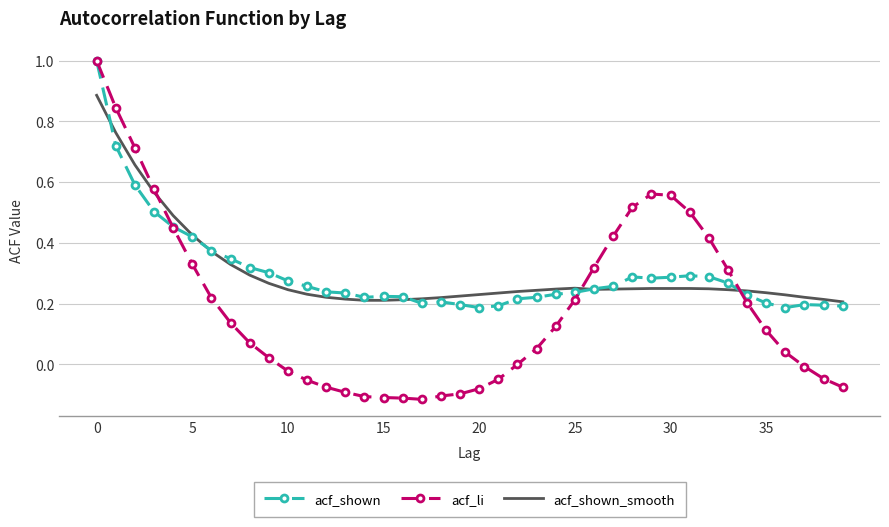

After their last crossing, which series has the higher values: acf_shown_smooth or acf_shown?

acf_shown_smooth